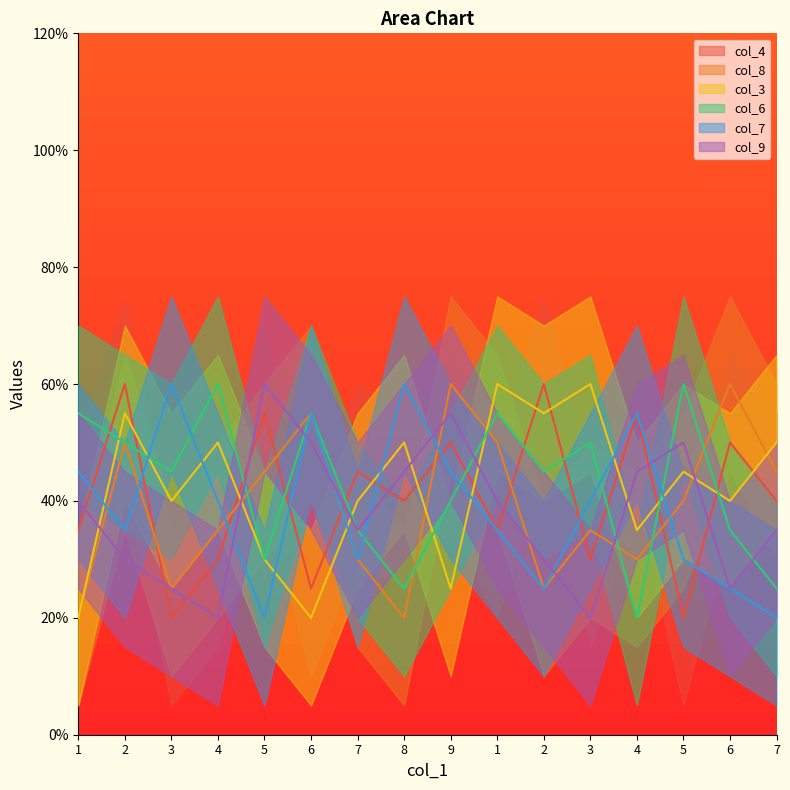

What are all the series names shown in the legend?

col_4, col_8, col_3, col_6, col_7, col_9